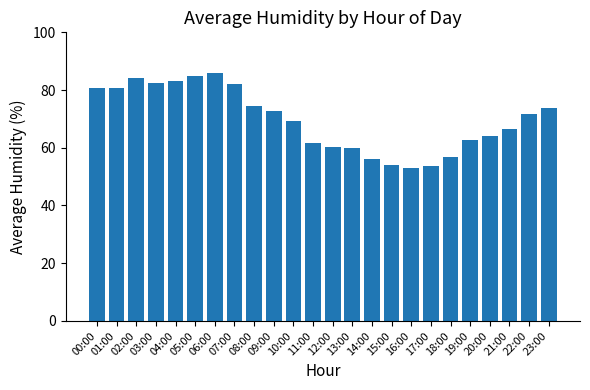

What value does the data have at 12:00?

60.1